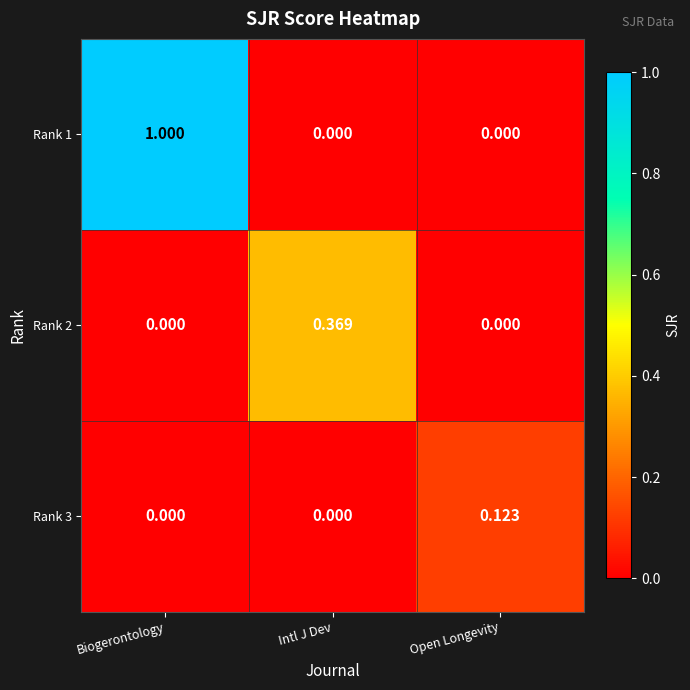

Which series changed the most between Biogerontology and Open Longevity?

Rank 1